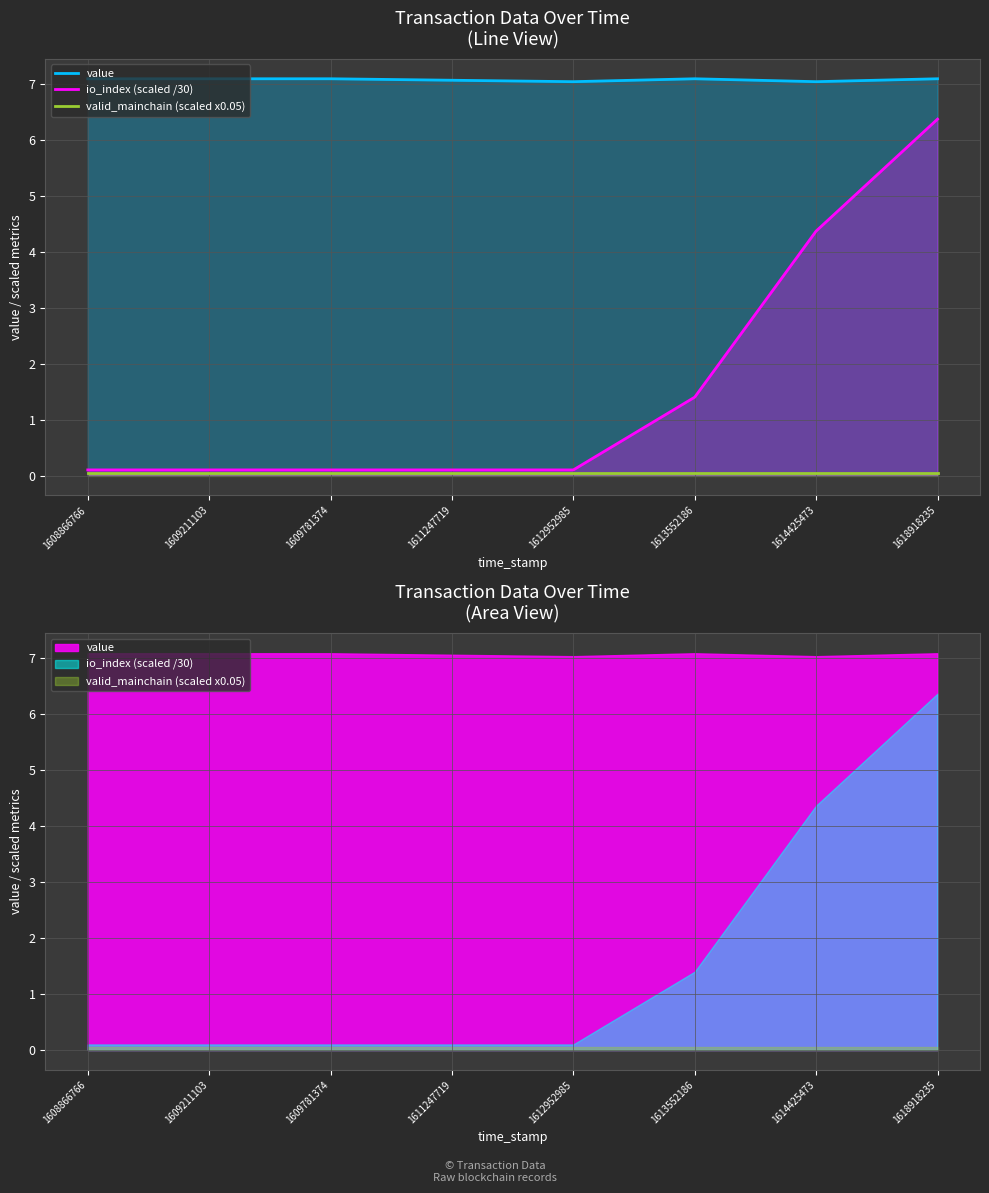

Where is the first local minimum for value?

1612952985